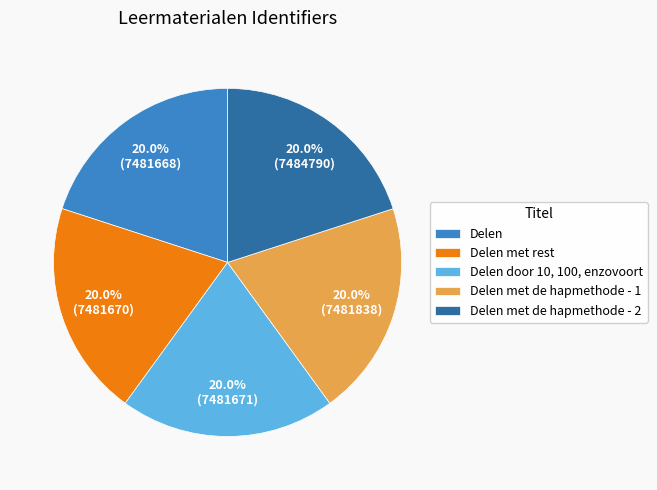

Is Delen met de hapmethode - 2 the majority of the pie?

No